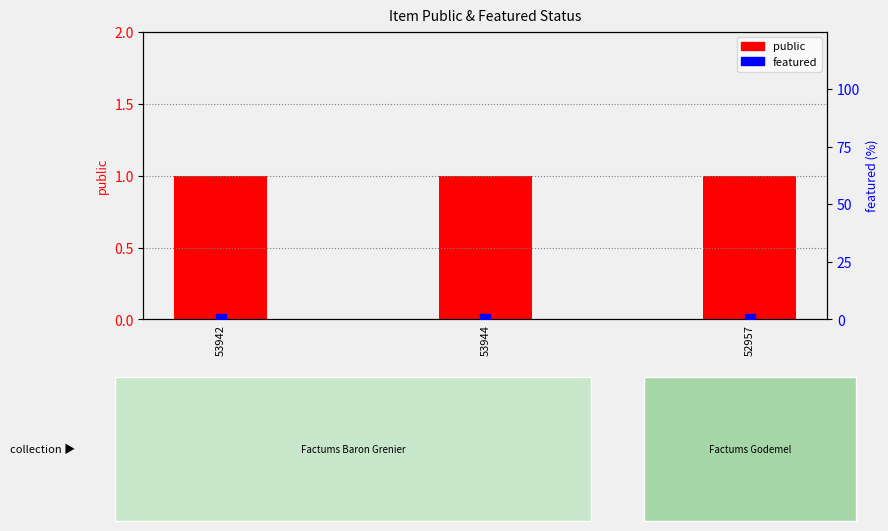

What is the total value across all series at 52957?

1